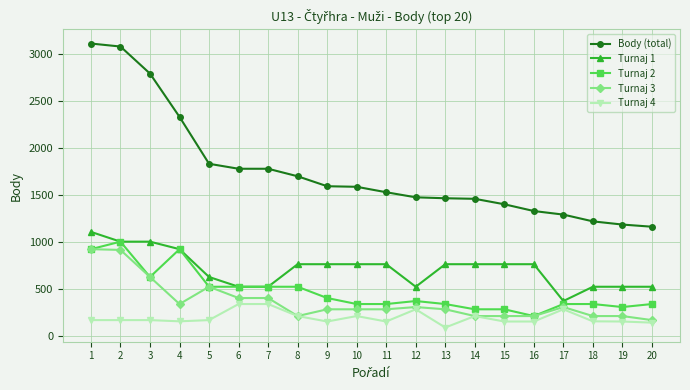

Is it true that Turnaj 2 equals 512 at 18?

False